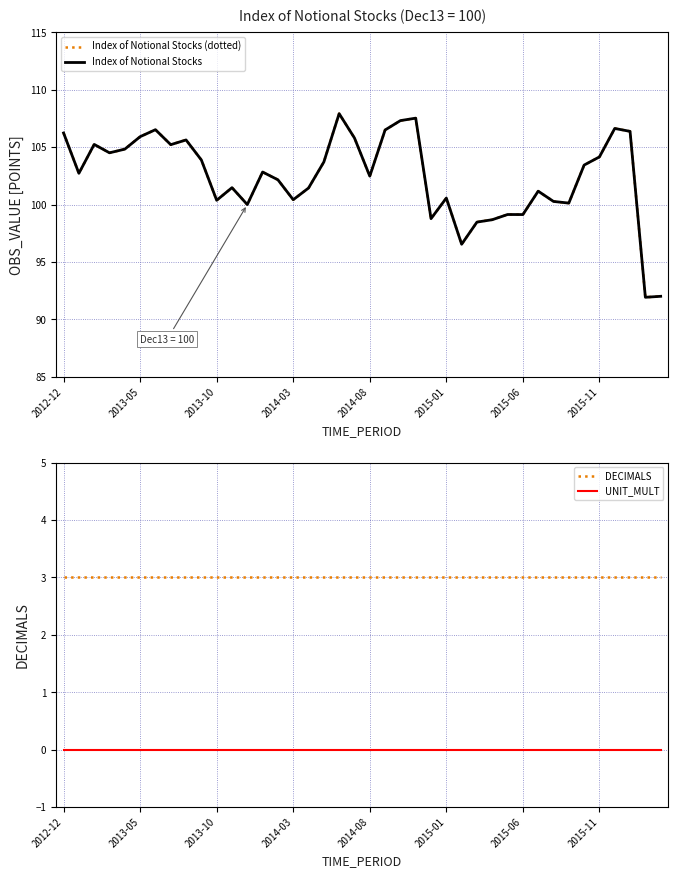

What are all the series names shown in the legend?

Index of Notional Stocks (dotted), Index of Notional Stocks, DECIMALS, UNIT_MULT